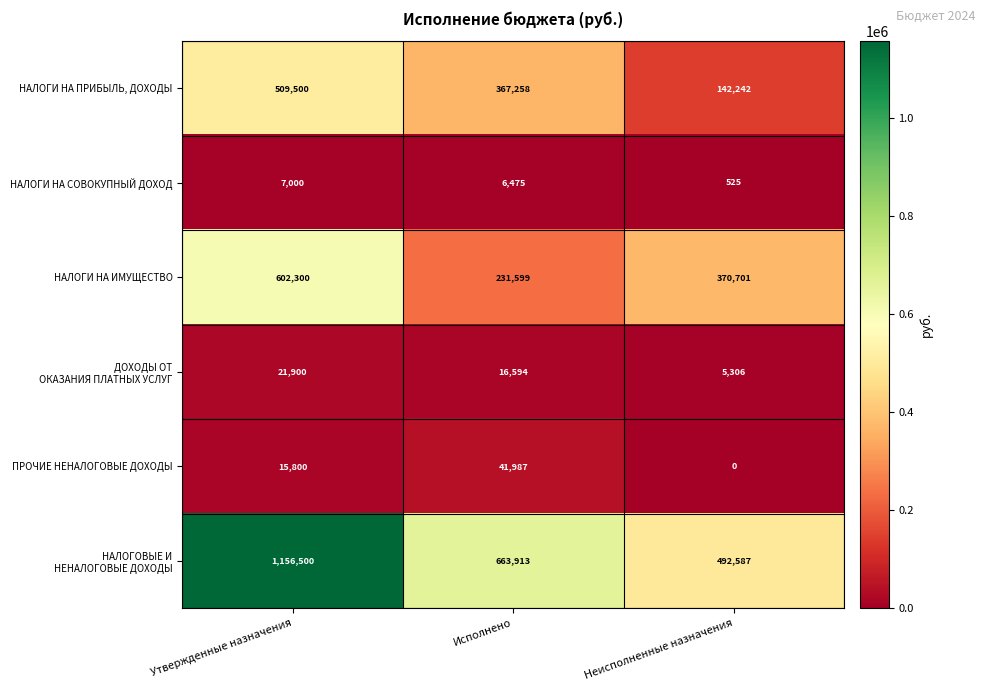

How many data points does each series have?

3